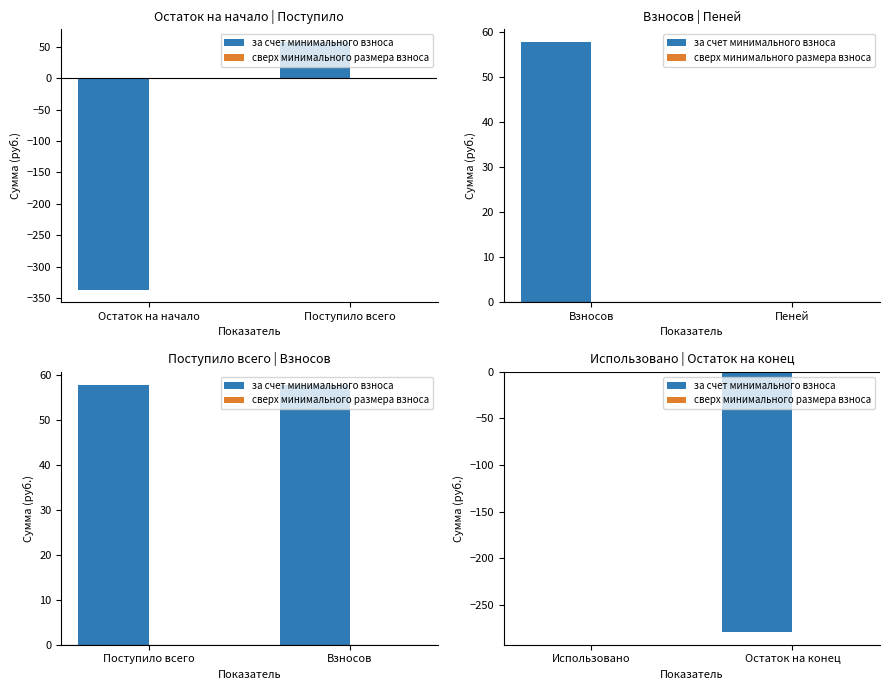

Which series has the largest total across all categories?

сверх минимального размера взноса